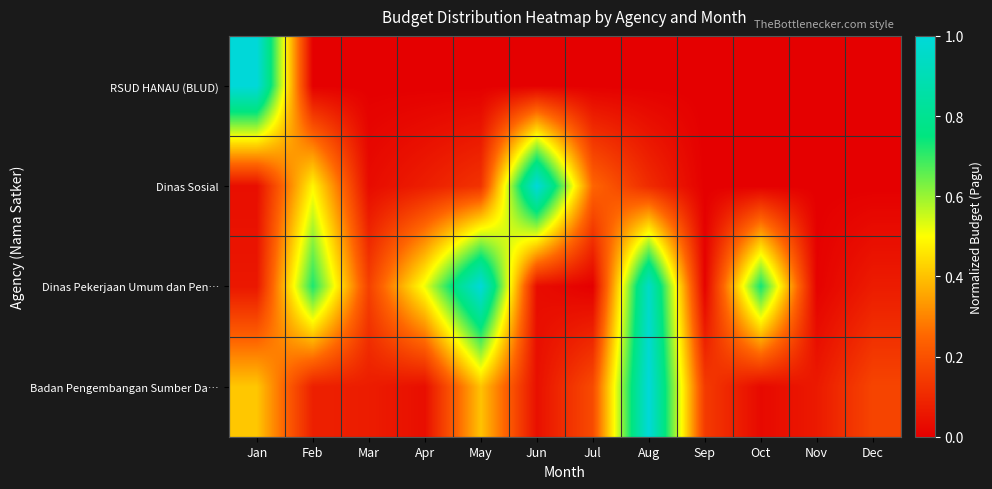

Which series has the largest total across all categories?

Dinas Pekerjaan Umum dan Pen…